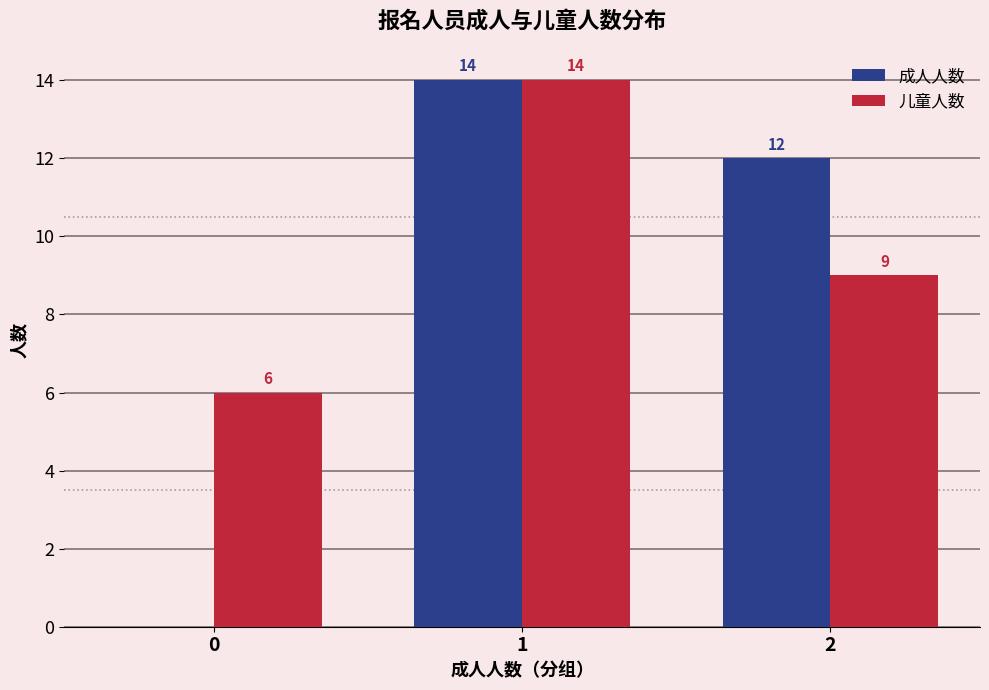

The 成人人数 series shows 18 at 2. True or false?

False